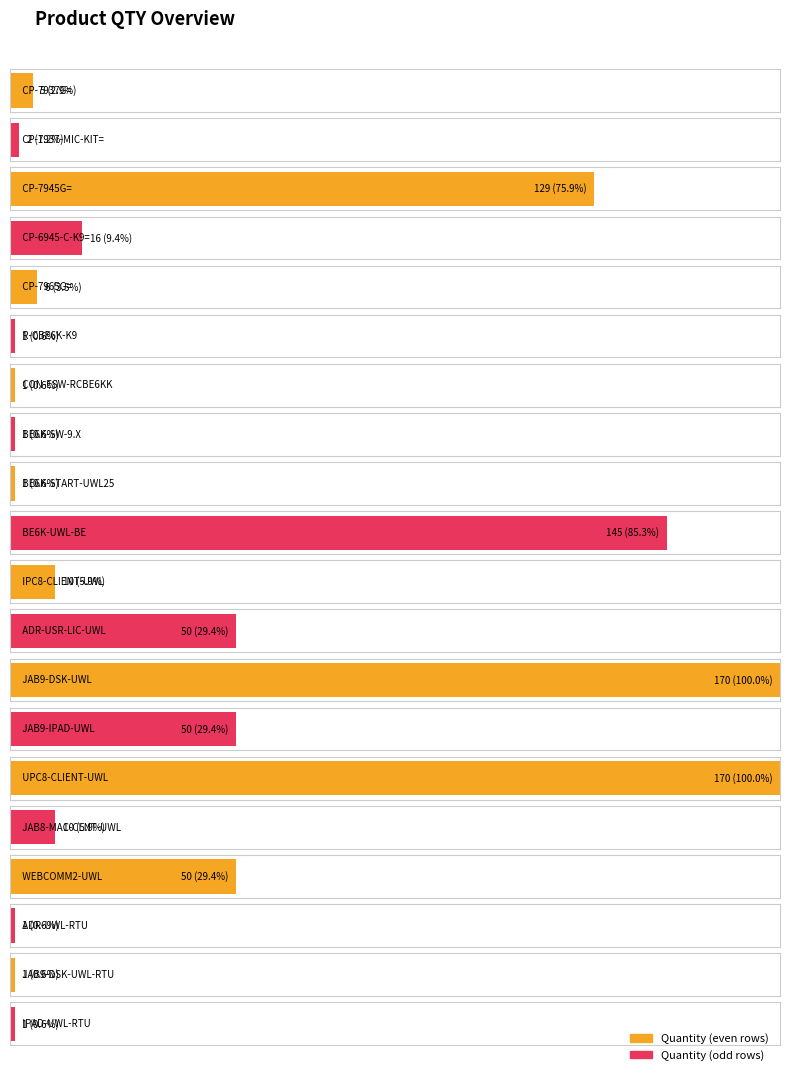

What is the ratio of the value at CP-7965G= to the value at BE6K-START-UWL25?

6.0